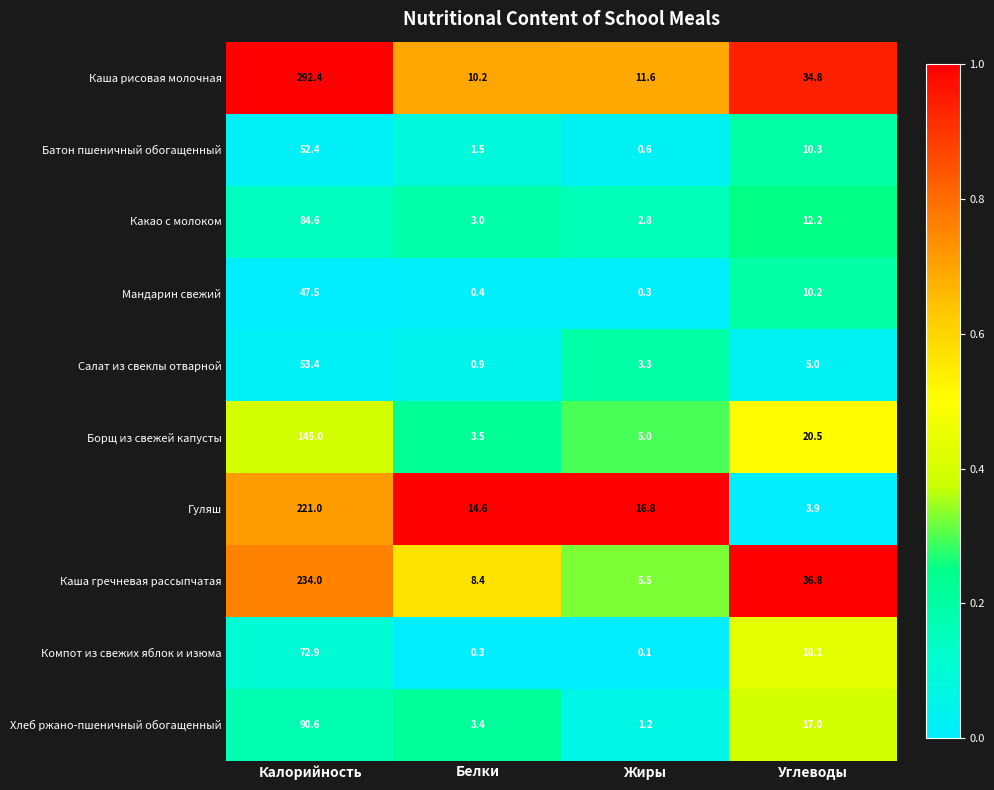

Rank the series at Калорийность from lowest to highest value.

Мандарин свежий, Батон пшеничный обогащенный, Салат из свеклы отварной, Компот из свежих яблок и изюма, Какао с молоком, Хлеб ржано-пшеничный обогащенный, Борщ из свежей капусты, Гуляш, Каша гречневая рассыпчатая, Каша рисовая молочная